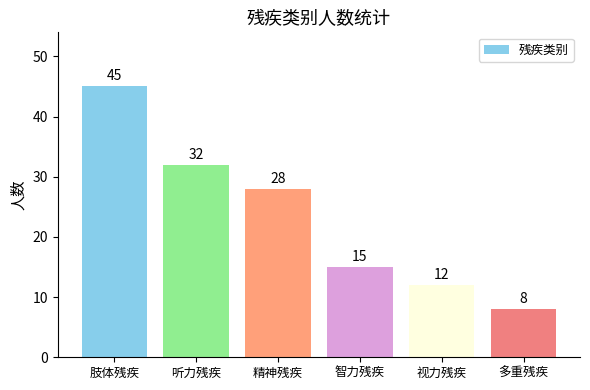

Which has a higher value, 肢体残疾 or 视力残疾?

肢体残疾